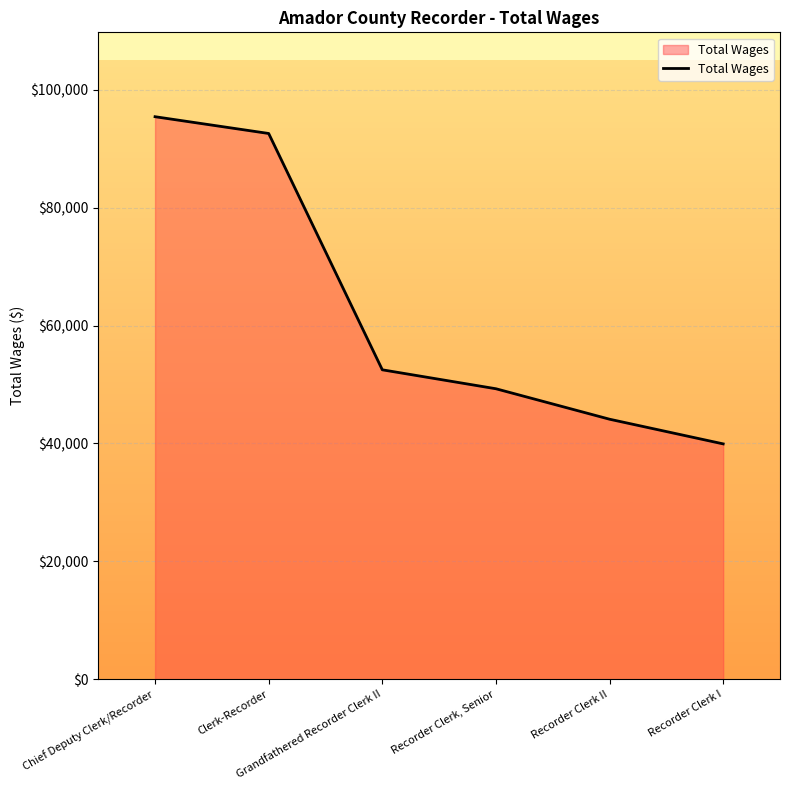

Where does the data first go above 52491?

Chief Deputy Clerk/Recorder